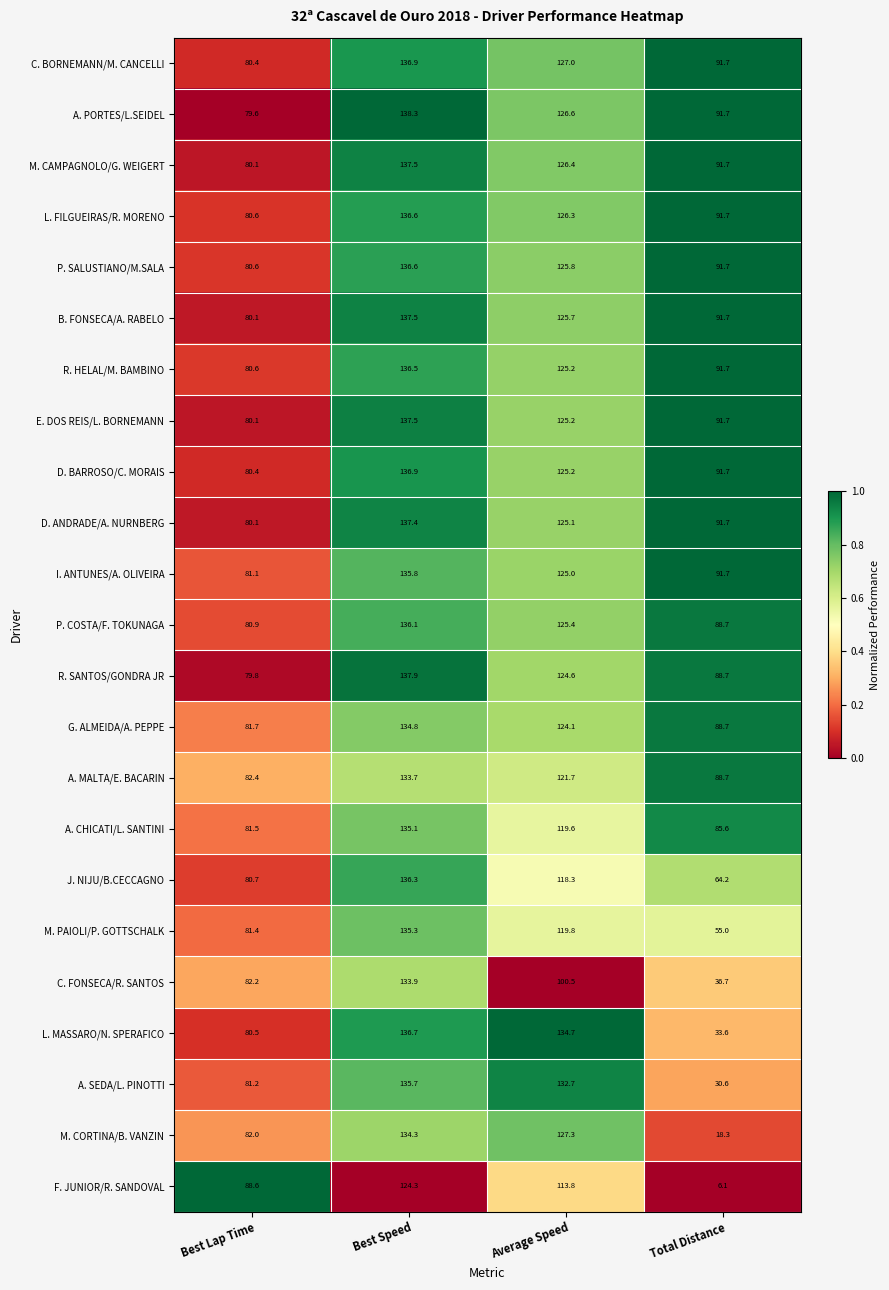

What is the difference between the R. HELAL/M. BAMBINO values at Average Speed and Best Speed?

11.3